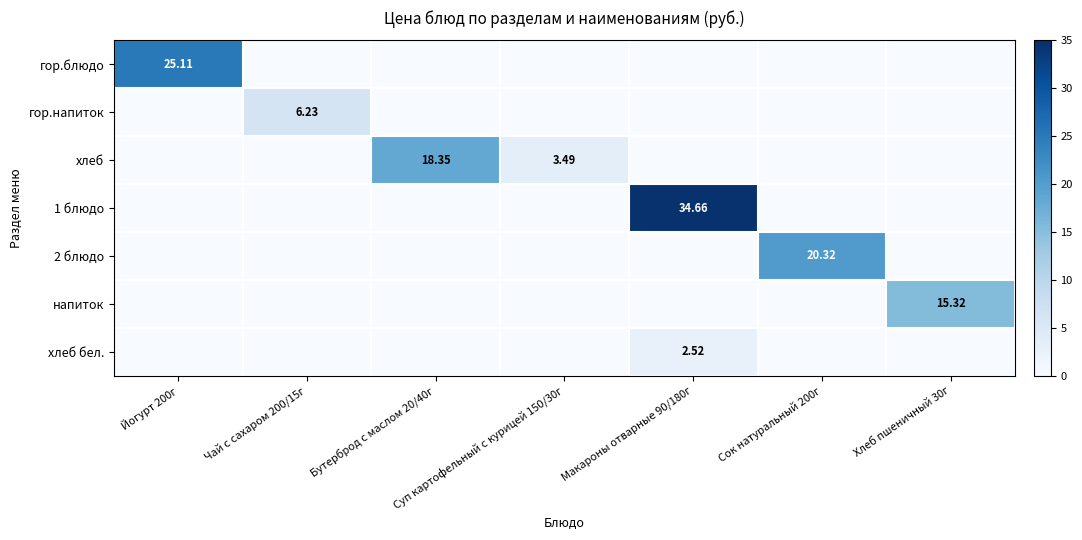

Is the value of 2 блюдо at Сок натуральный 200г greater than the value of хлеб at Чай с сахаром 200/15г?

Yes